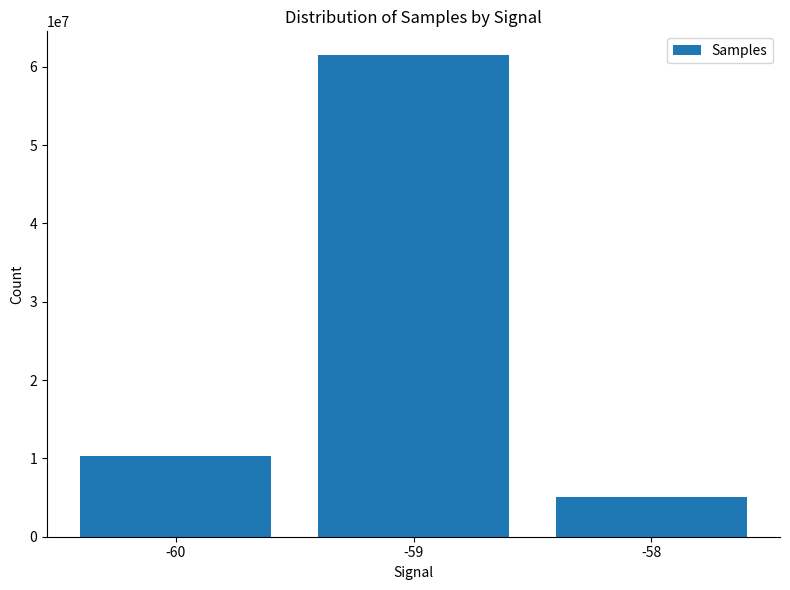

What is the greatest value displayed?

61451396